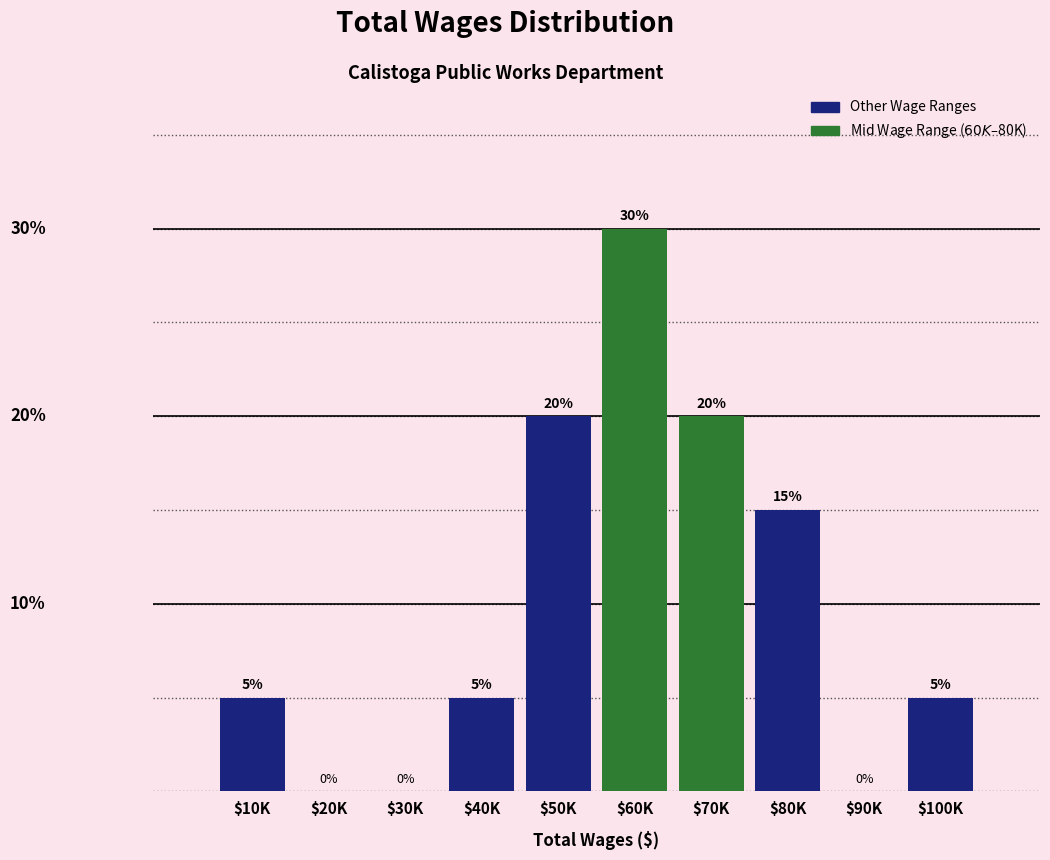

At which label is the value closest to 15?

$80K